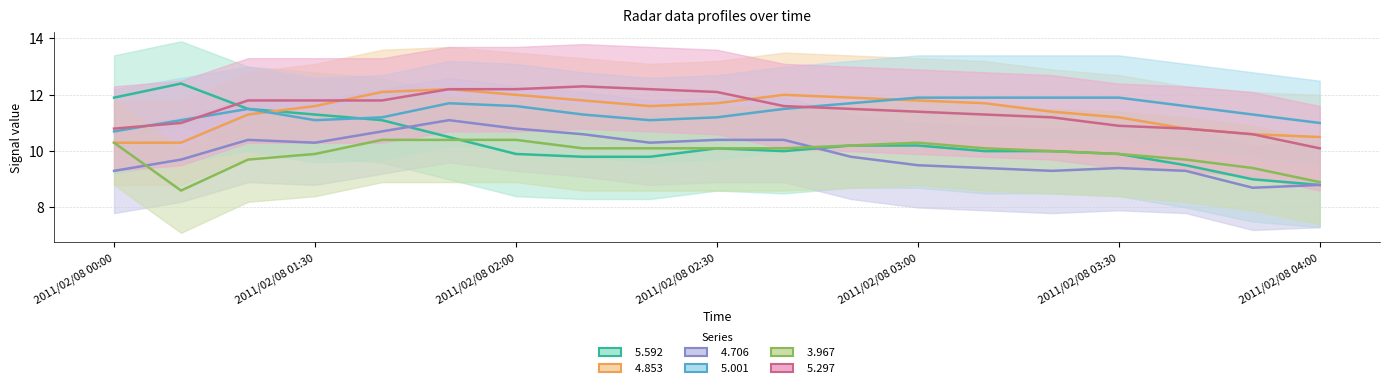

How many categories are shown in the chart?

19